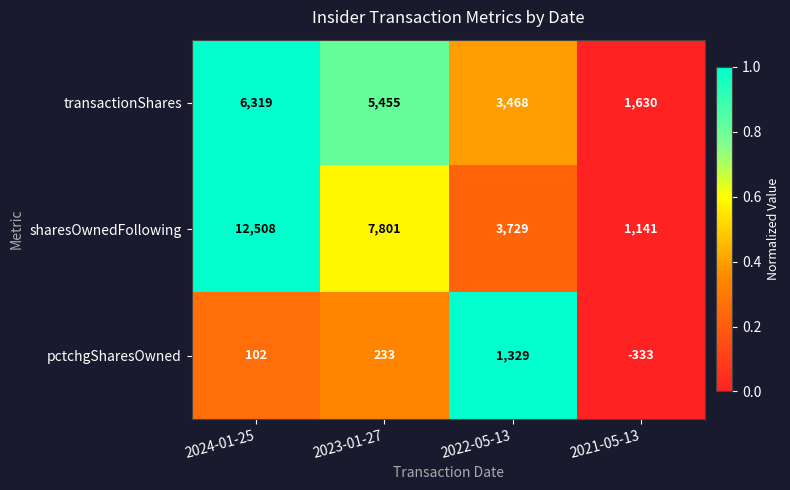

List the series in order of their peak value, highest first.

sharesOwnedFollowing, transactionShares, pctchgSharesOwned